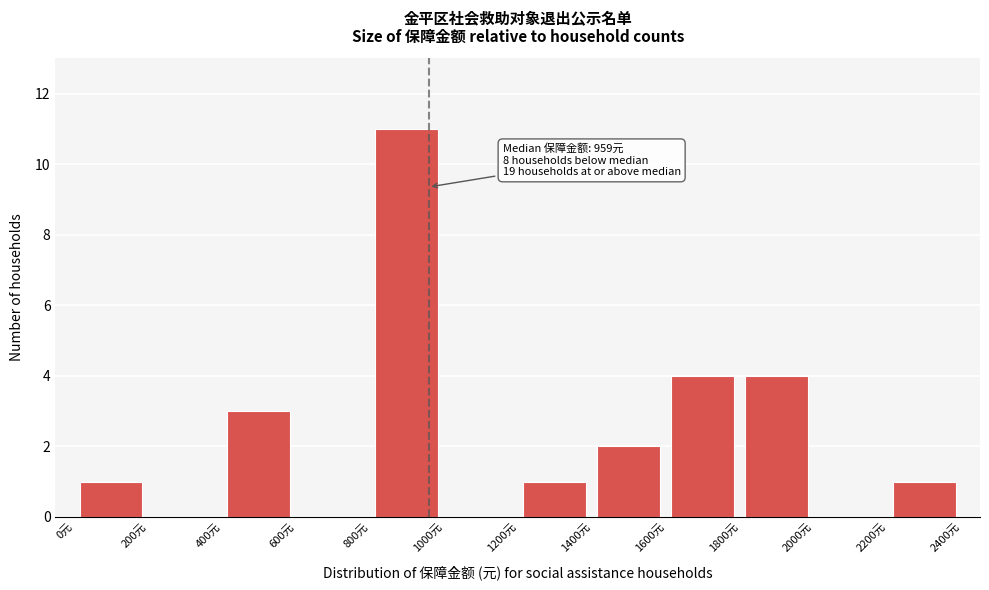

Which range on the x-axis has the tallest bar?

800 to 1000